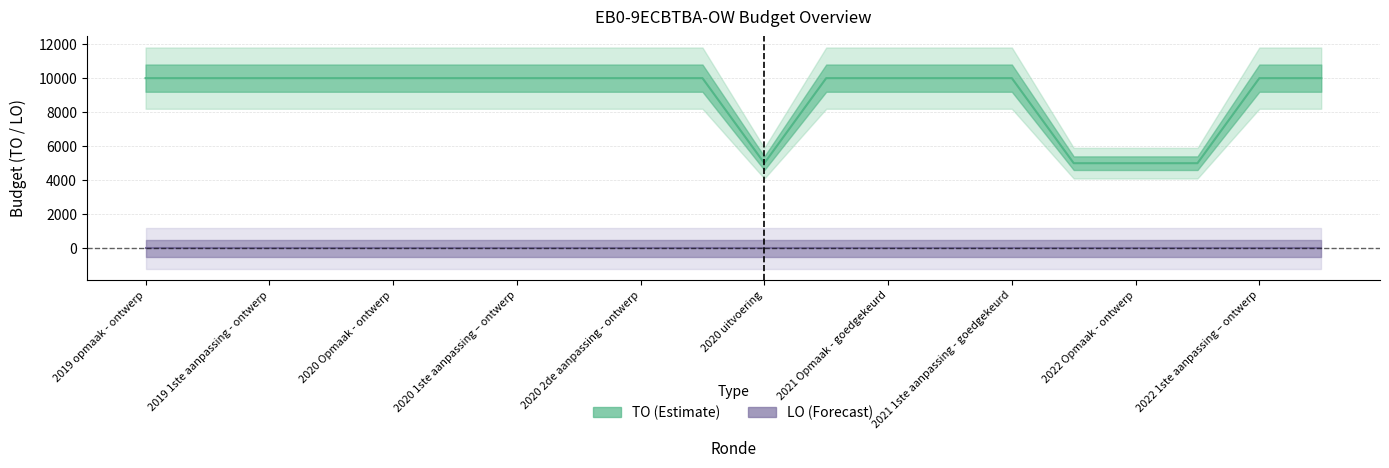

Reading left to right, transcribe all the data shown in this chart.

10000	10000	10000	10000	10000	10000	10000	10000	10000	10000	5000	10000	10000	10000	10000	5000	5000	5000	10000	10000